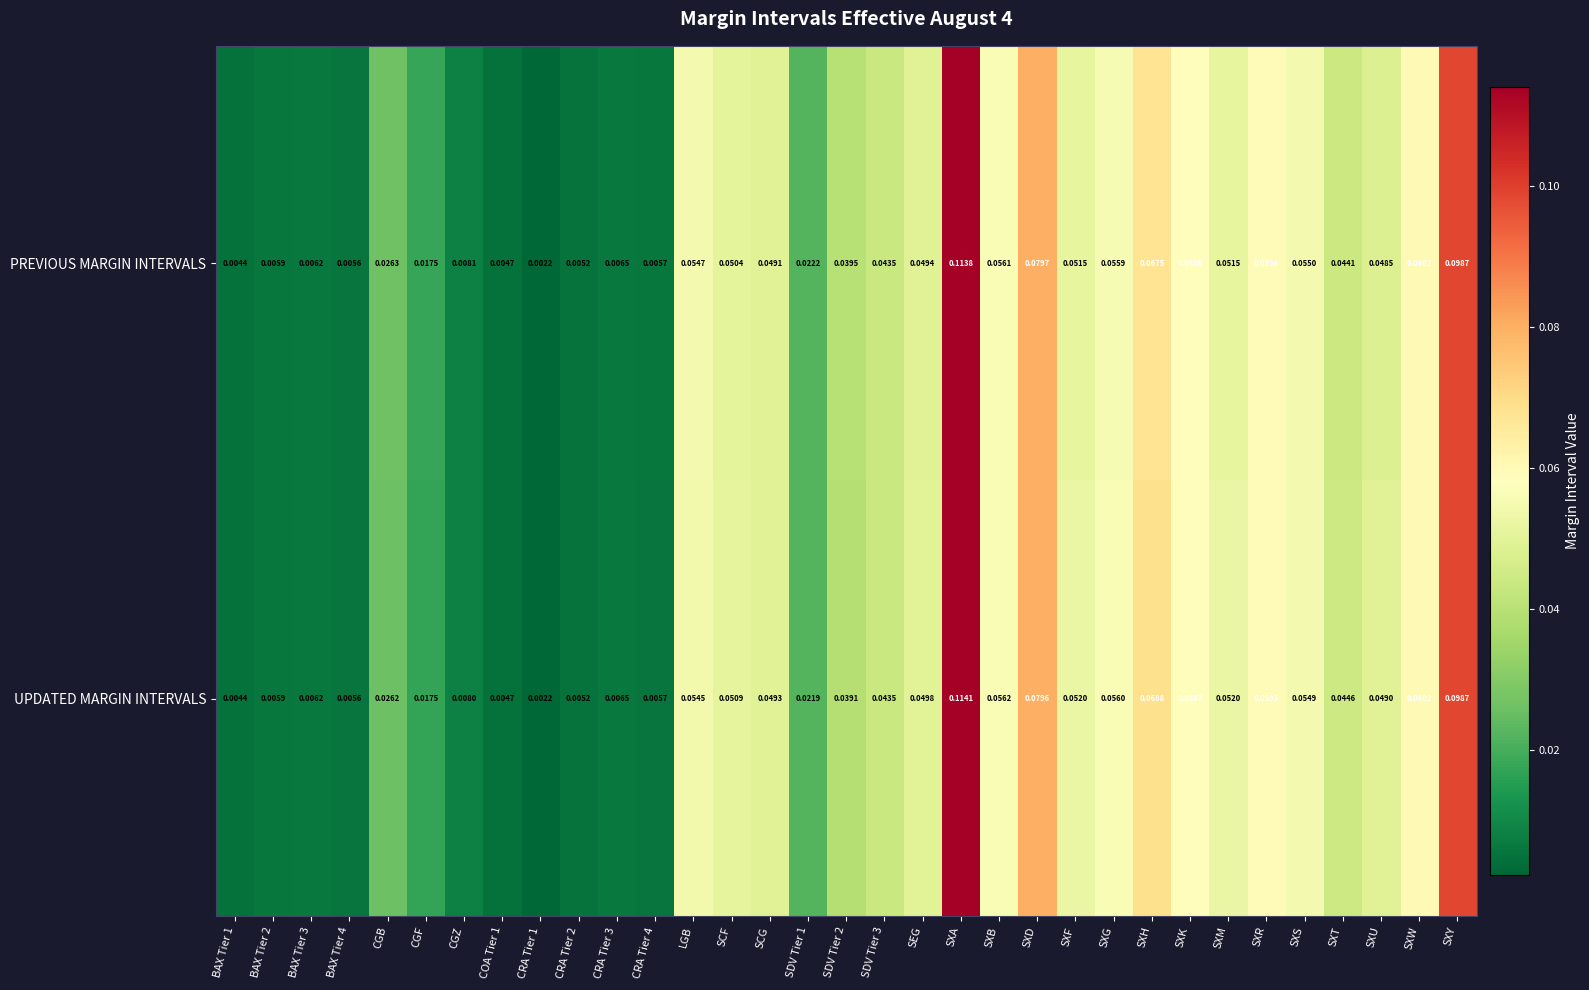

Rank the series by their average value, from lowest to highest.

PREVIOUS MARGIN INTERVALS, UPDATED MARGIN INTERVALS